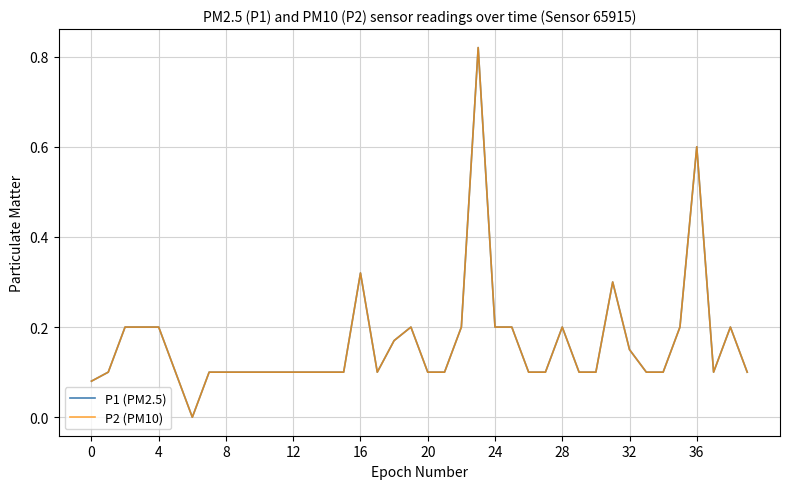

Does the chart have visible grid lines?

Yes